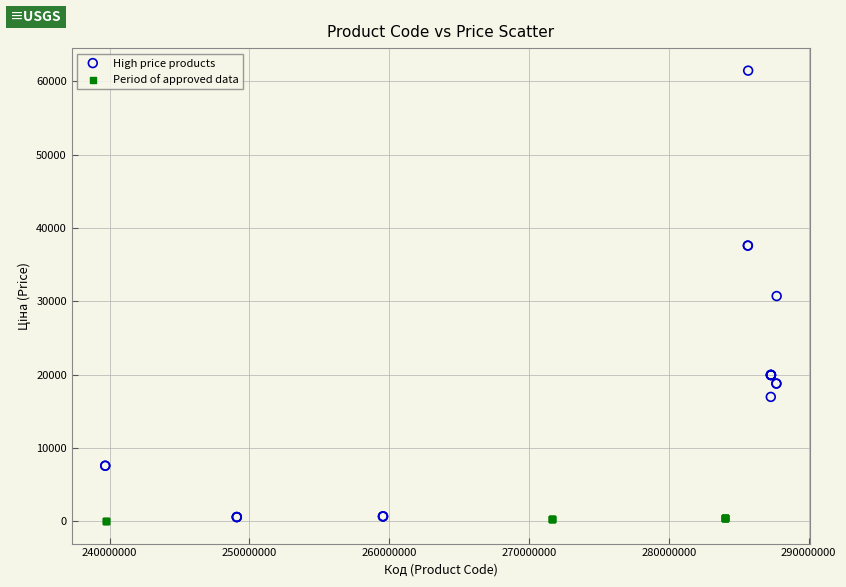

What are all the series names shown in the legend?

High price products, Period of approved data